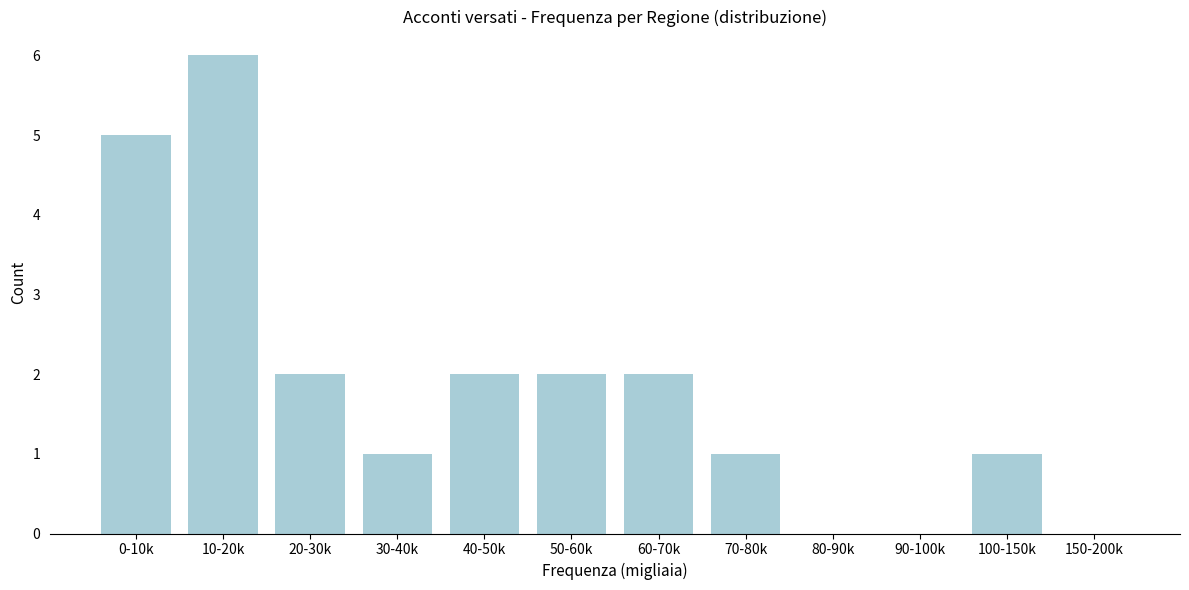

Reading right to left, what are all the values shown in this chart?

150-200k=0	100-150k=1	90-100k=0	80-90k=0	70-80k=1	60-70k=2	50-60k=2	40-50k=2	30-40k=1	20-30k=2	10-20k=6	0-10k=5